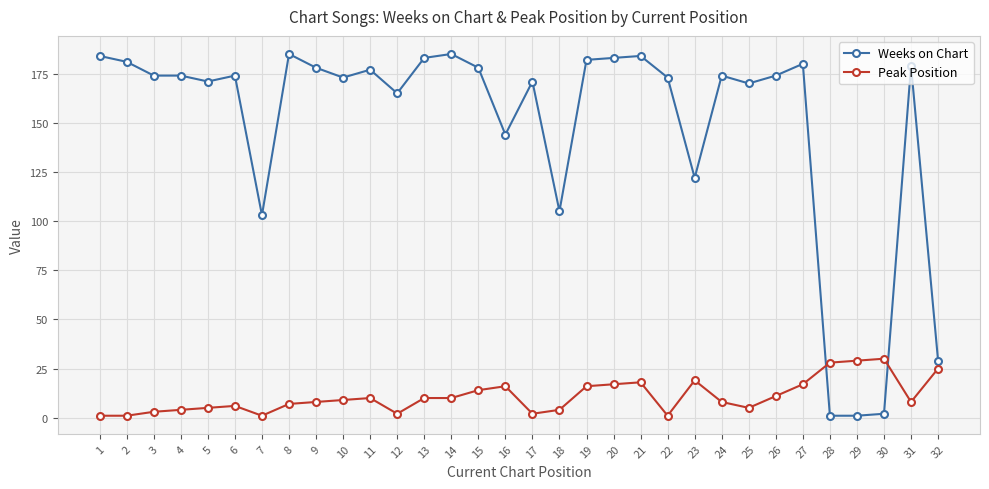

What is the maximum value shown in the chart?

185